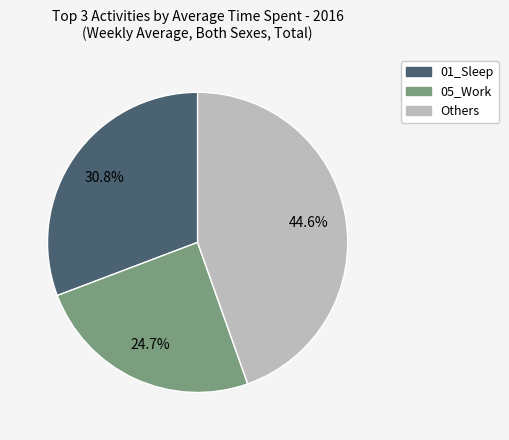

Does any single category account for the majority?

No